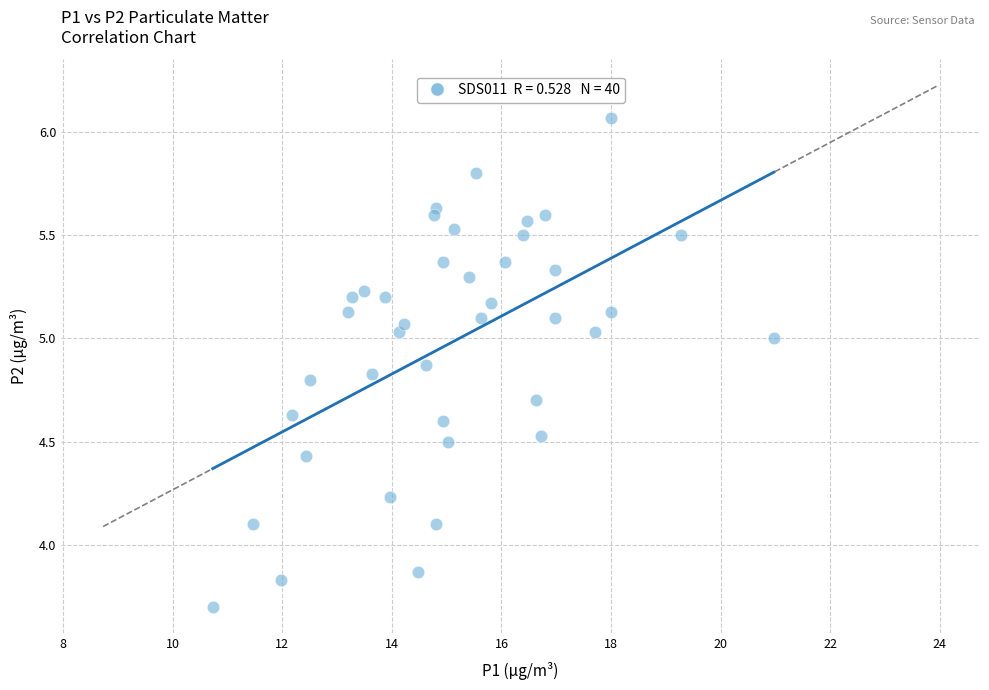

What is the range of X values (max minus min)?

10.2